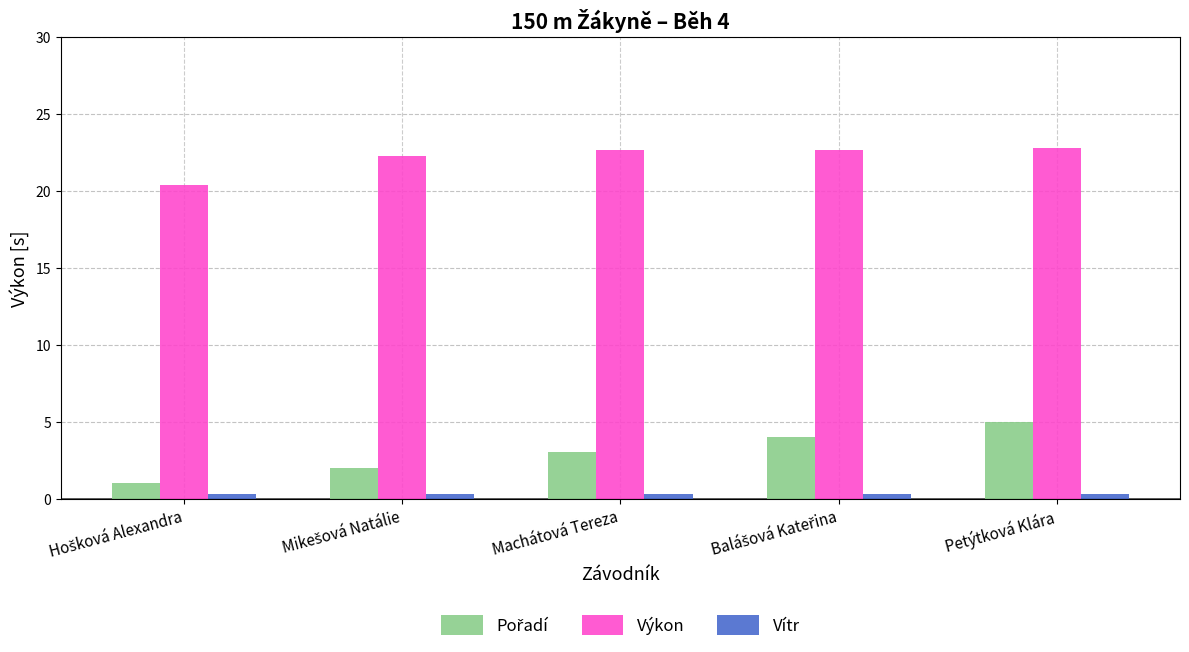

What is the average value of the Vítr series?

0.3